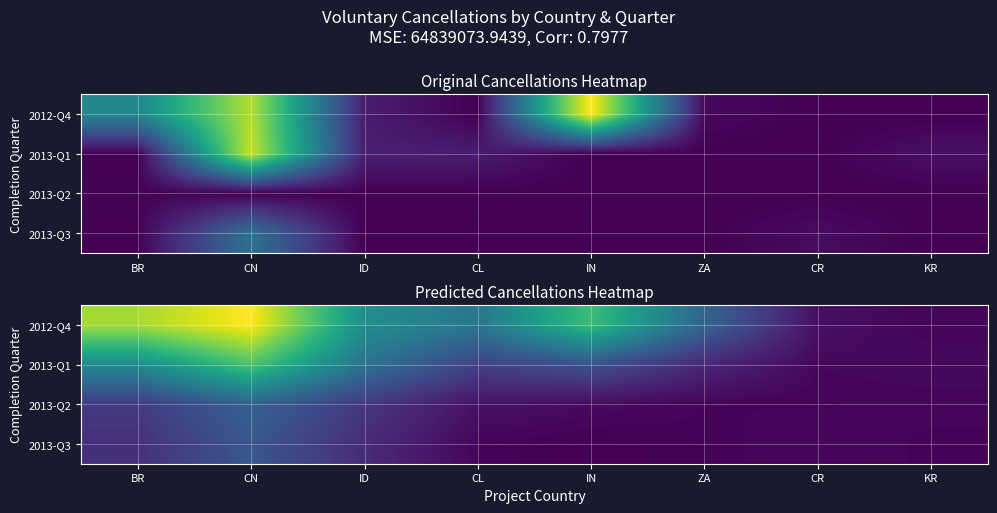

Rank the categories by 2013-Q3 value from highest to lowest.

CN, BR, ID, CR, CL, KR, ZA, IN